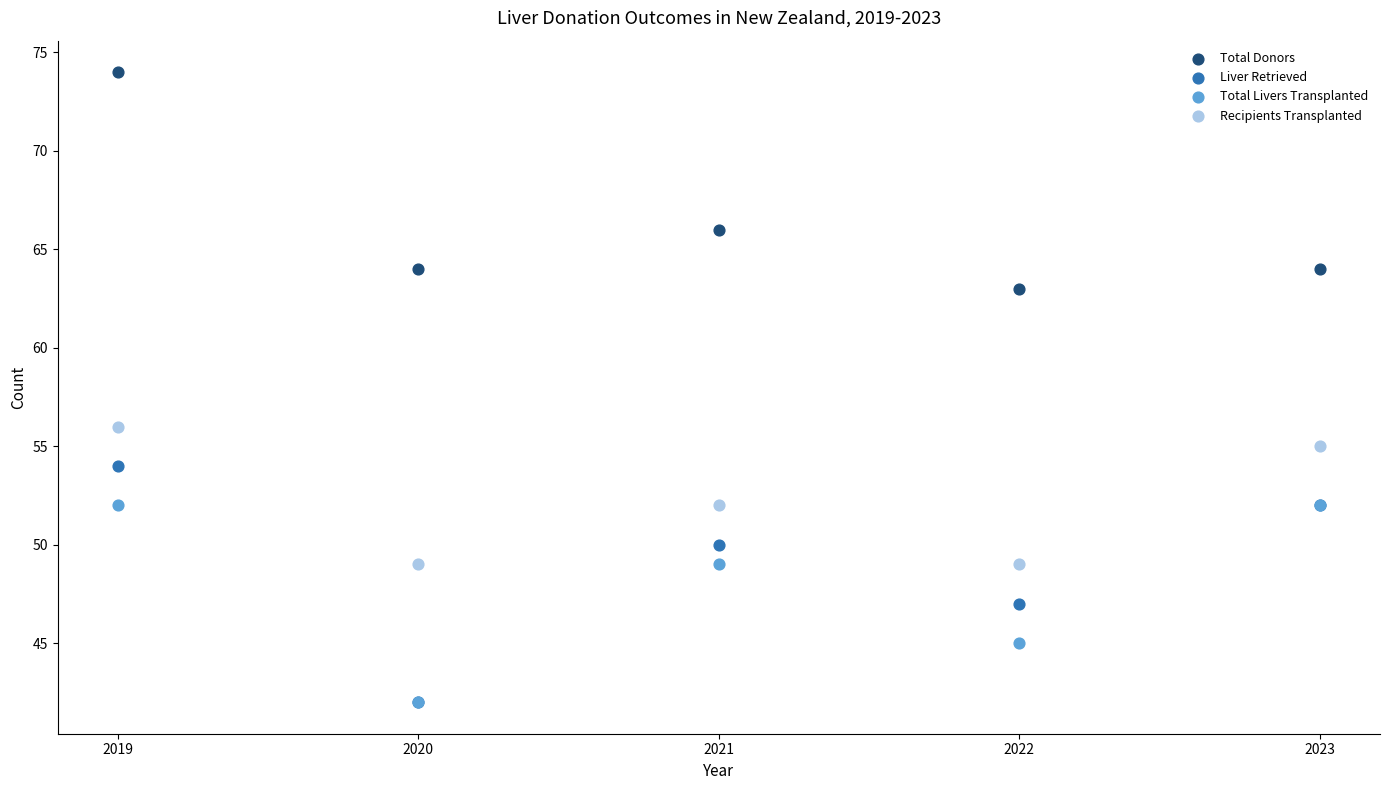

In the Total Donors series, what Y value is closest to 68?

66